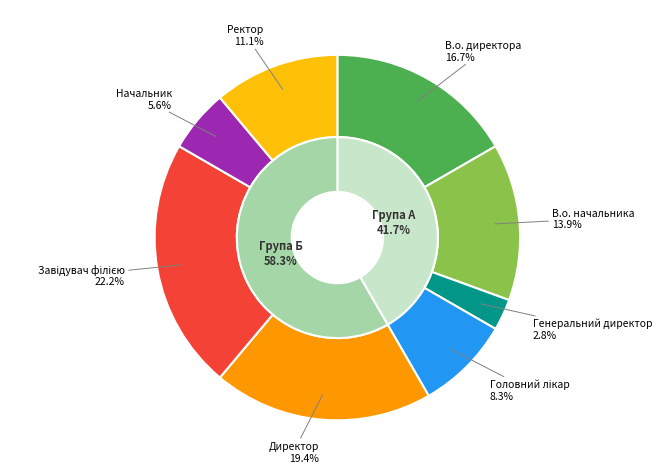

Does any single category account for the majority?

No